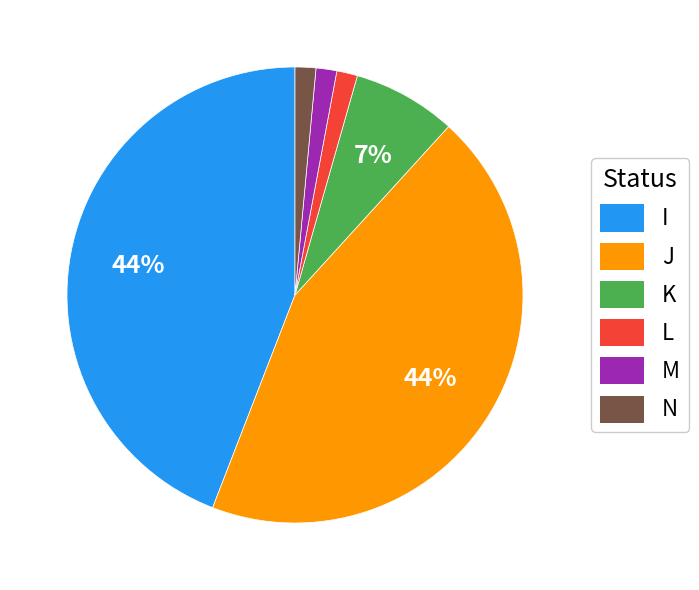

Is there a majority slice in this chart?

No